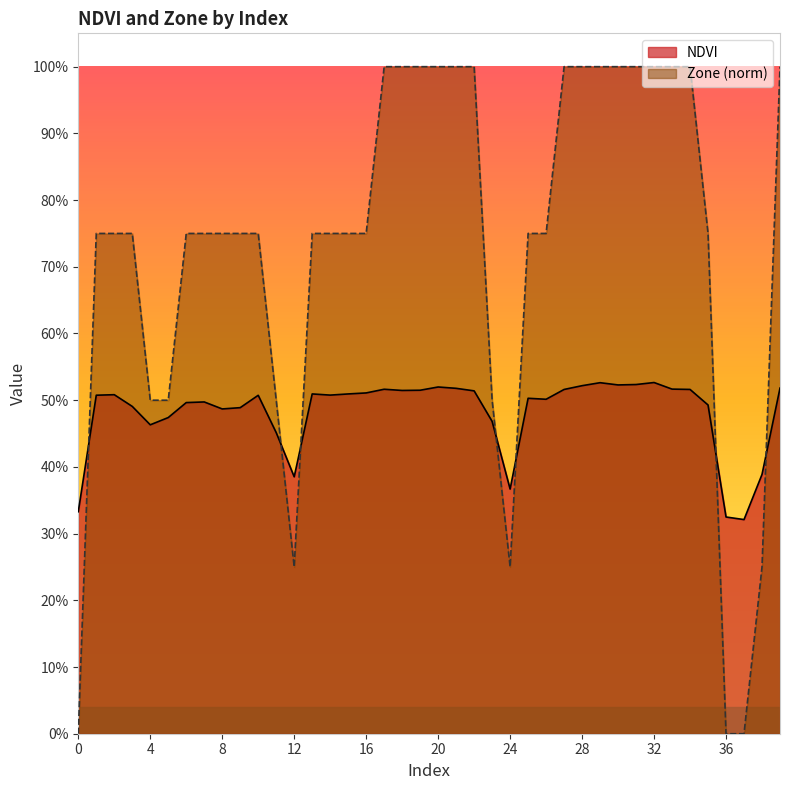

Rank the categories by Zone value from highest to lowest.

17, 18, 19, 20, 21, 22, 27, 28, 29, 30, 31, 32, 33, 34, 39, 1, 2, 3, 6, 7, 8, 9, 10, 13, 14, 15, 16, 25, 26, 35, 4, 5, 11, 23, 12, 24, 38, 0, 36, 37